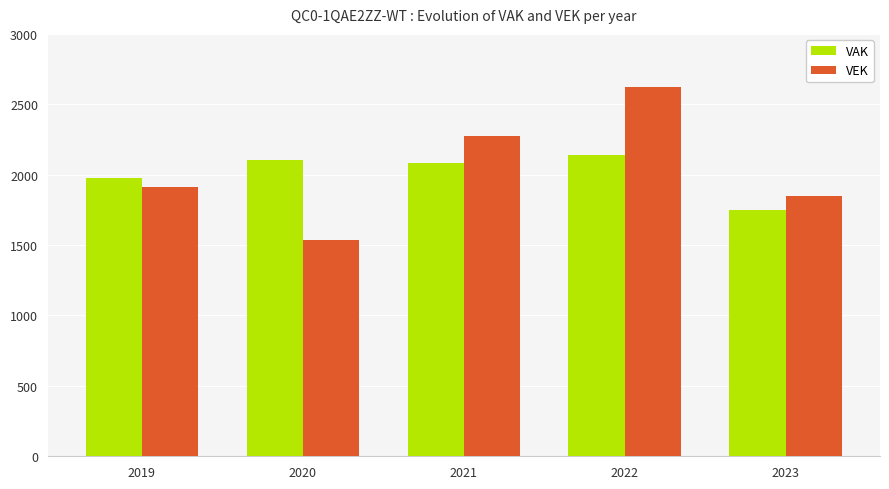

True or false: VAK has a value of 2141 at 2022.

True